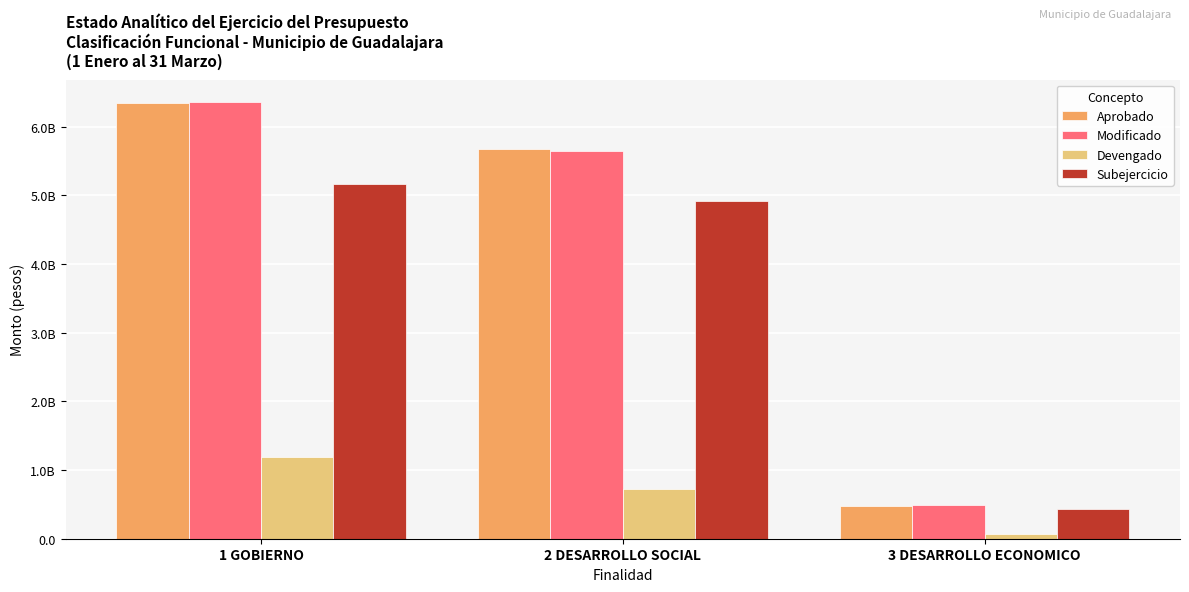

Between 2 DESARROLLO SOCIAL and 3 DESARROLLO ECONOMICO, which series saw the biggest shift?

Aprobado